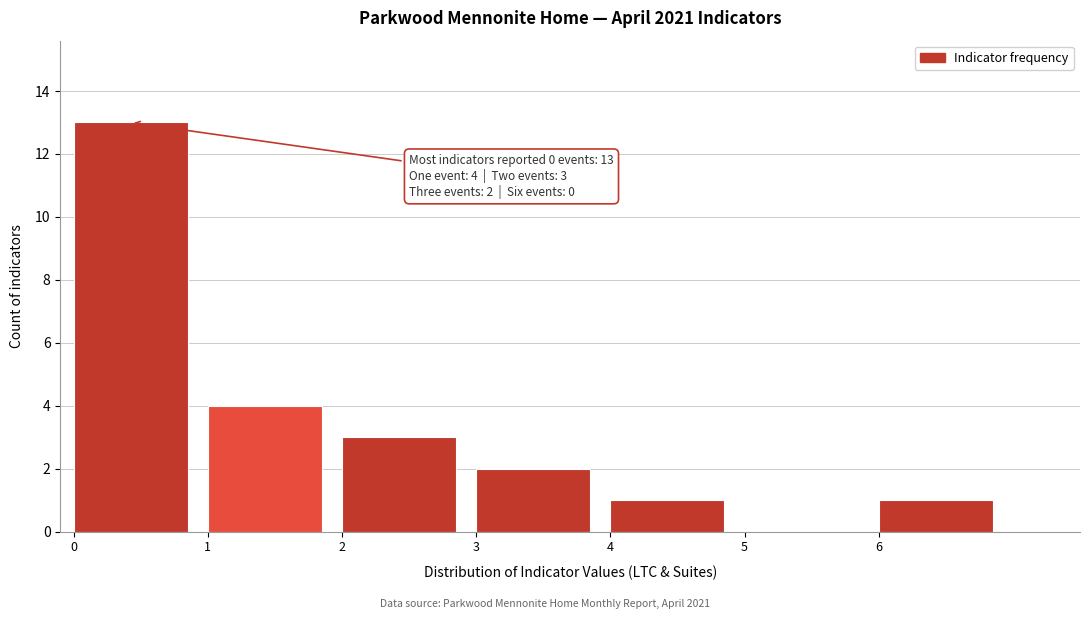

Over which range of the x-axis is the bar tallest?

0 to 1